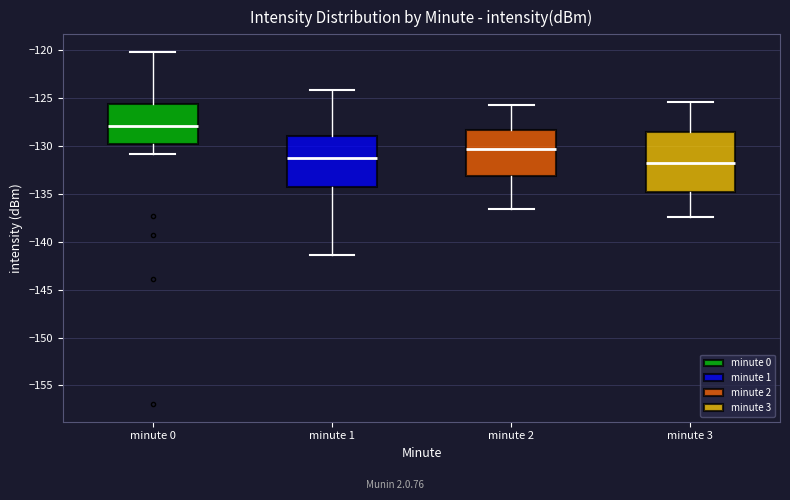

Which box has the highest median line?

minute 0